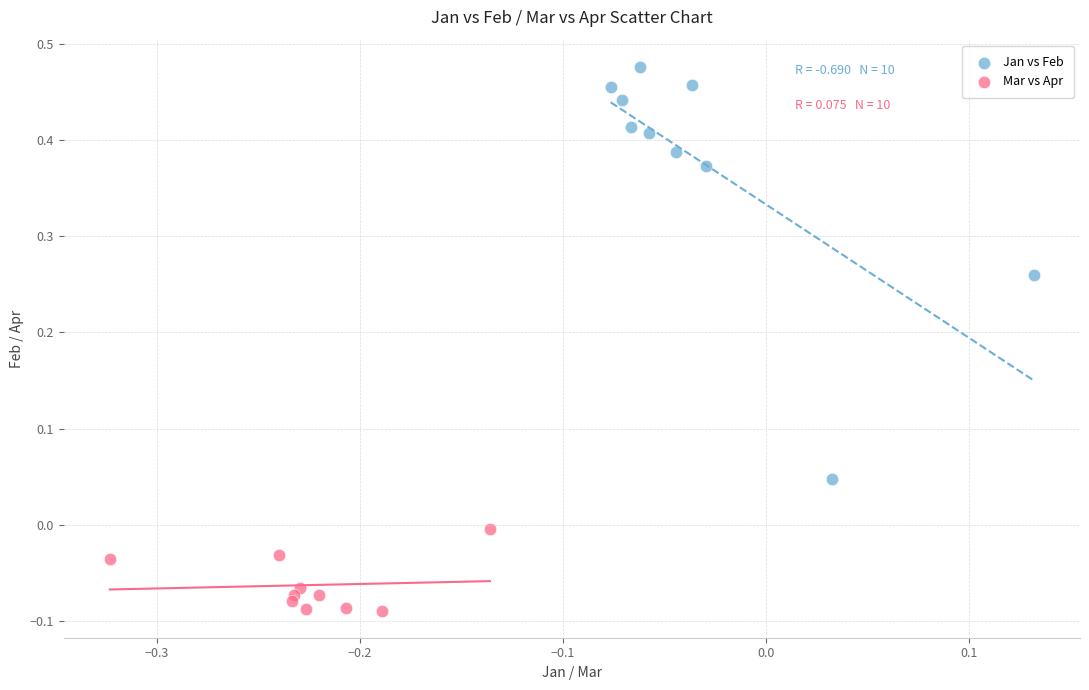

Which series has the largest Y range (max minus min)?

Jan vs Feb